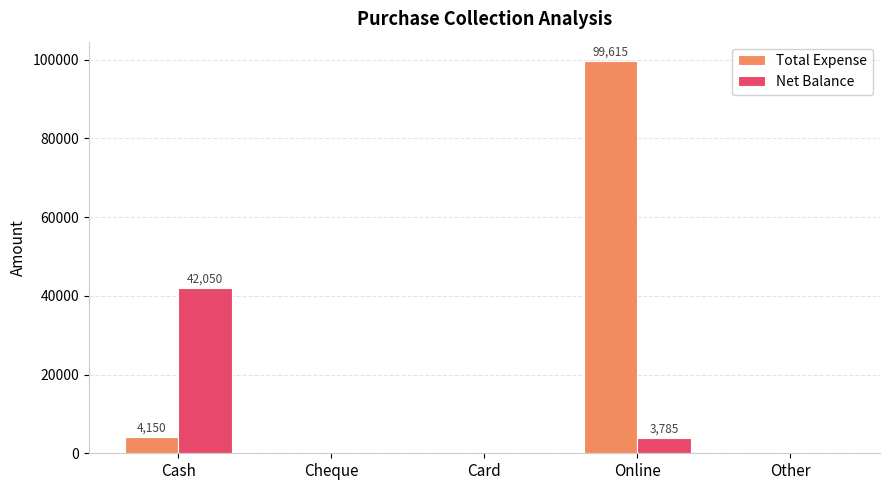

Are the bars horizontal?

No